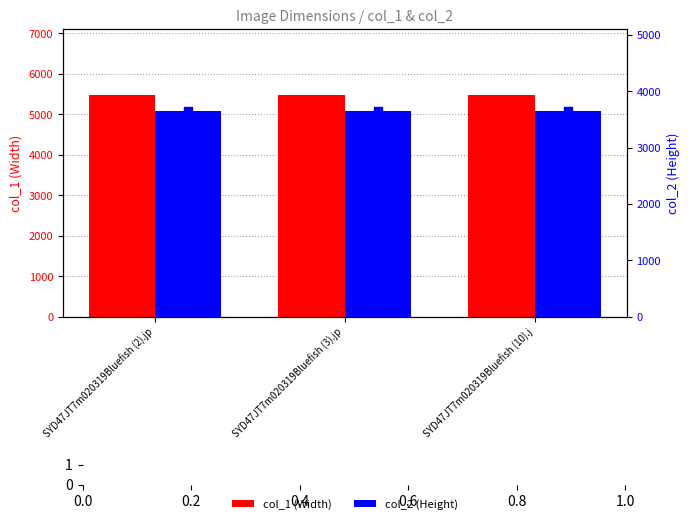

Which series reaches the maximum Y coordinate?

col_1 (Width)